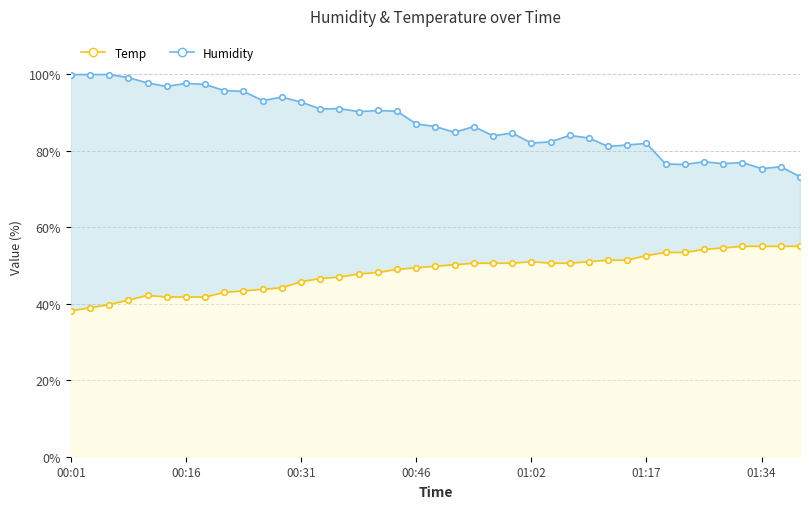

The value of Humidity at 00:54 is 136.2. True or false?

False